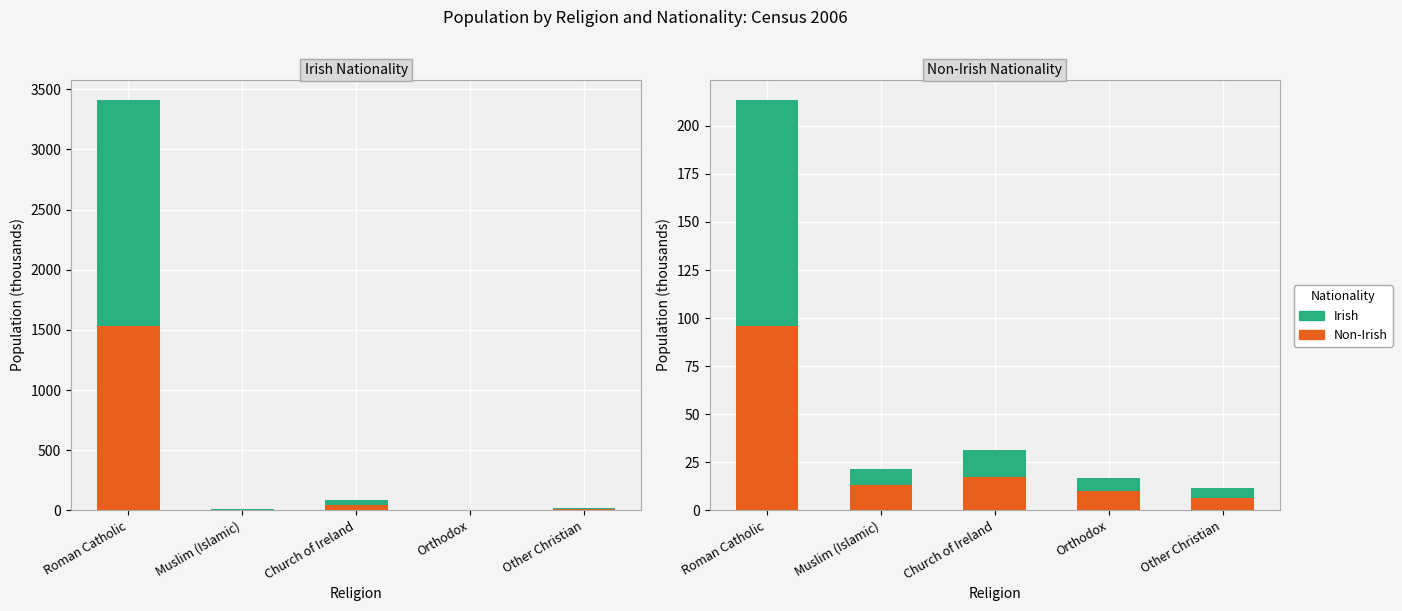

What is the label of the 1st bar from the right?

Other Christian